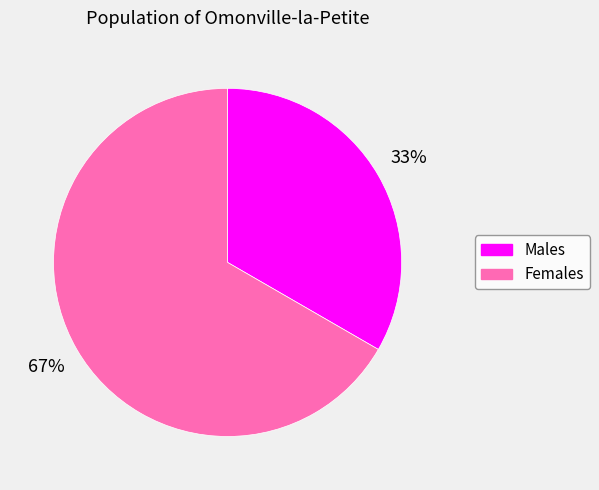

Is there a majority slice in this chart?

Yes